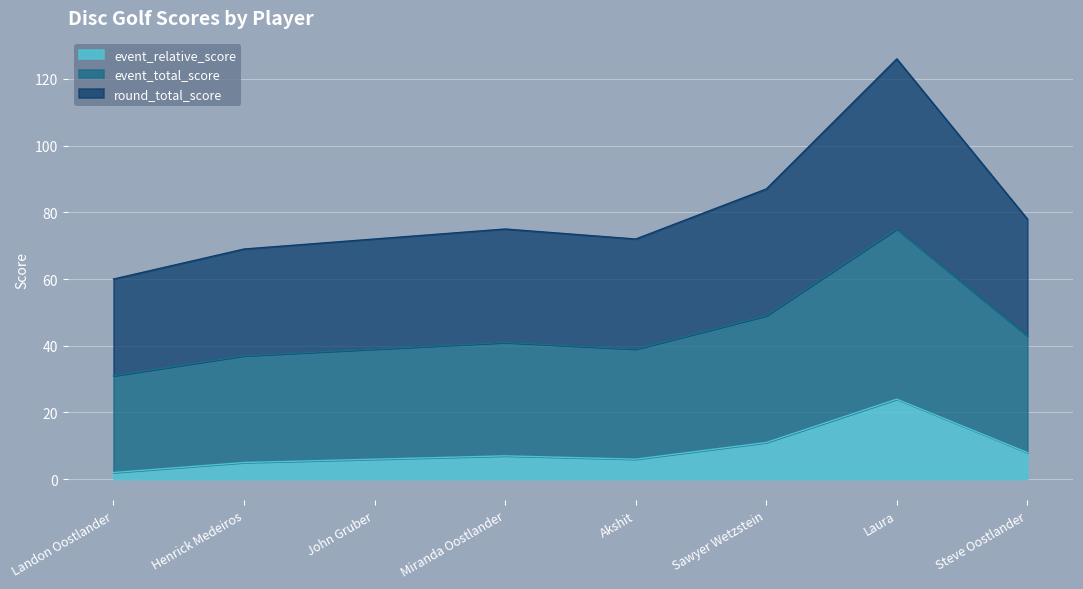

Reading right to left, transcribe all the data shown in this chart.

event_relative_score: Steve Oostlander=8	Laura=24	Sawyer Wetzstein=11	Akshit=6	Miranda Oostlander=7	John Gruber=6	Henrick Medeiros=5	Landon Oostlander=2
event_total_score: Steve Oostlander=43	Laura=75	Sawyer Wetzstein=49	Akshit=39	Miranda Oostlander=41	John Gruber=39	Henrick Medeiros=37	Landon Oostlander=31
round_total_score: Steve Oostlander=78	Laura=126	Sawyer Wetzstein=87	Akshit=72	Miranda Oostlander=75	John Gruber=72	Henrick Medeiros=69	Landon Oostlander=60